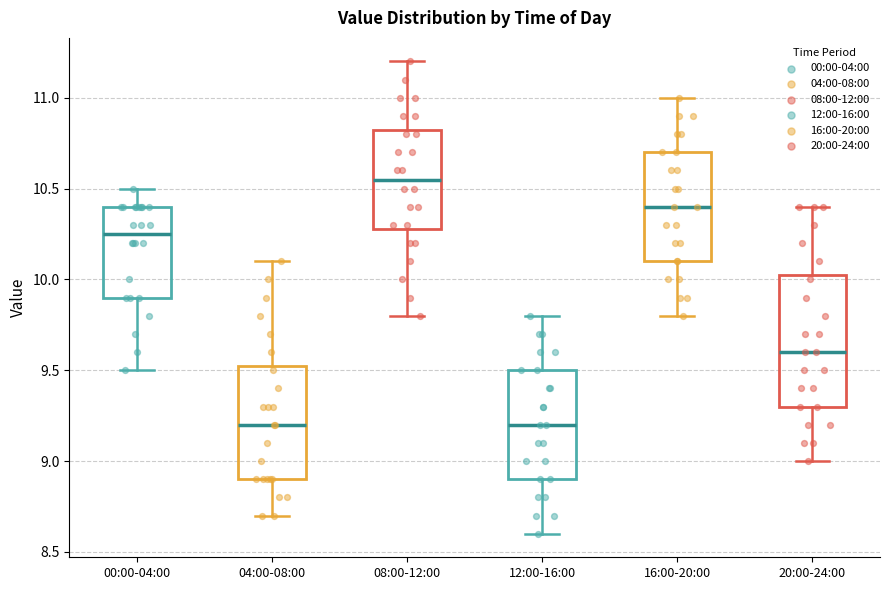

Which box's median line is the highest?

08:00-12:00